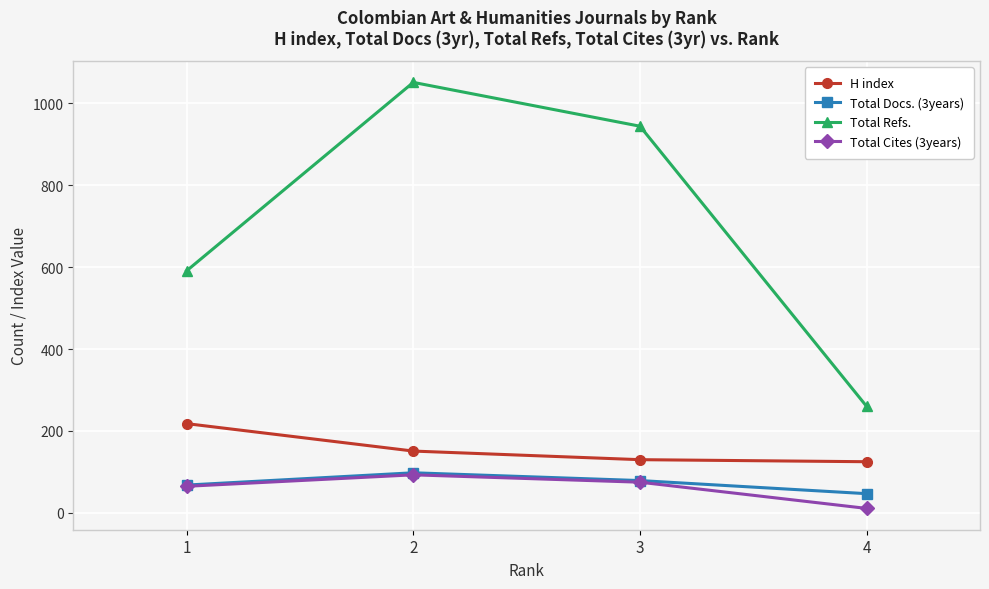

The value of Total Refs. at 1 is 591. True or false?

True